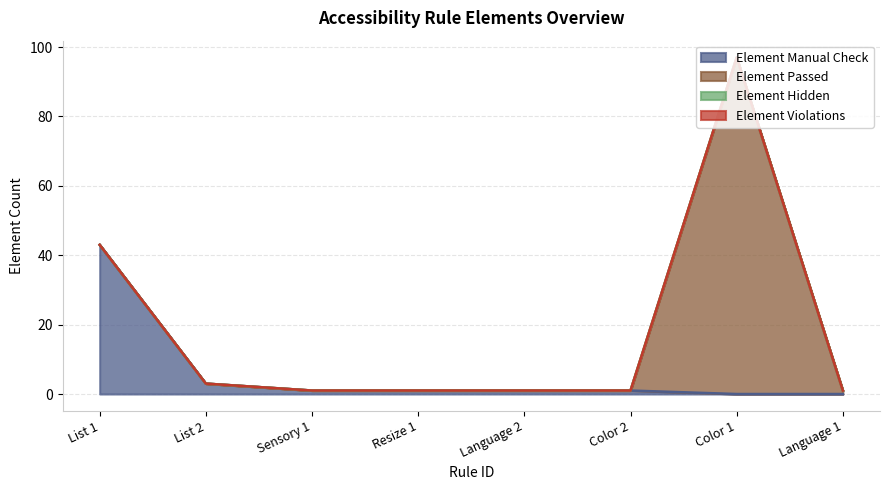

Reading right to left, extract all data points from this chart.

Element Manual Check: 0	0	1	1	1	1	3	43
Element Passed: 1	97	0	0	0	0	0	0
Element Hidden: 0	0	0	0	0	0	0	0
Element Violations: 0	0	0	0	0	0	0	0